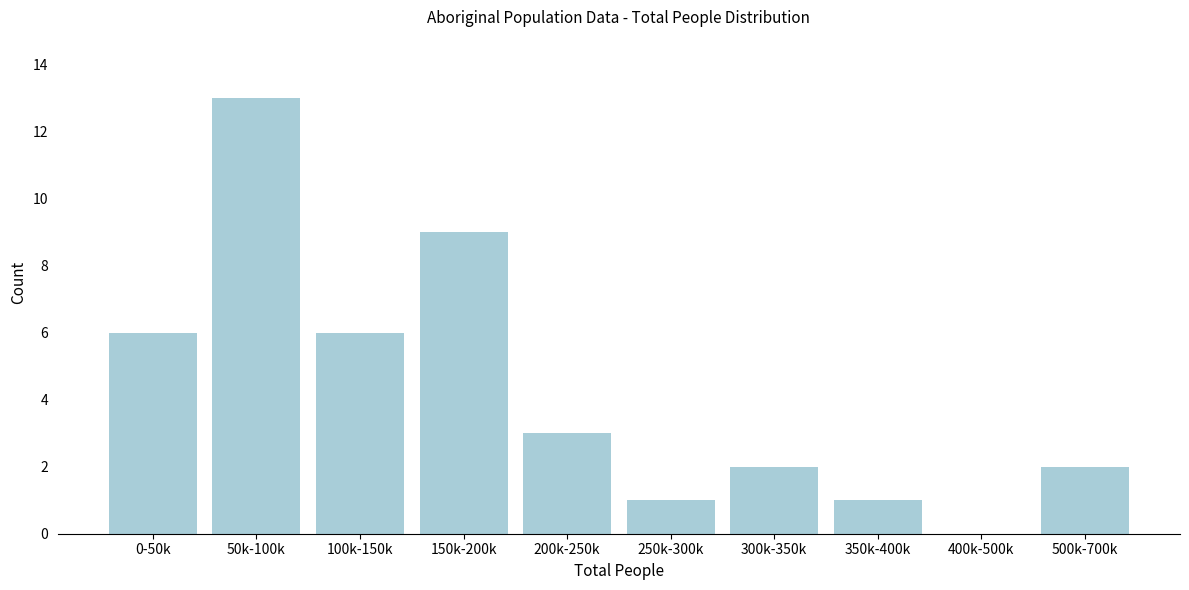

Reading right to left, list all the values displayed in this chart.

500k-700k=2	400k-500k=0	350k-400k=1	300k-350k=2	250k-300k=1	200k-250k=3	150k-200k=9	100k-150k=6	50k-100k=13	0-50k=6